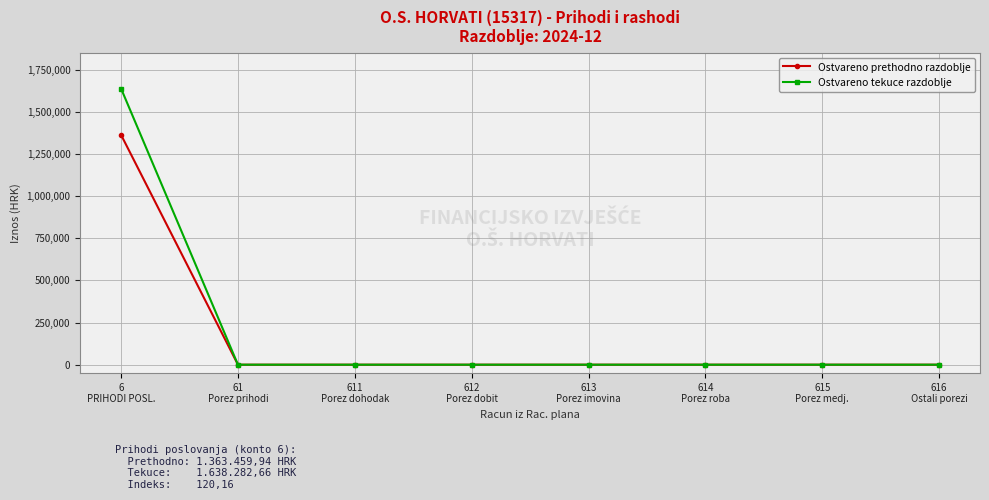

What position from the left is 614
Porez roba?

6